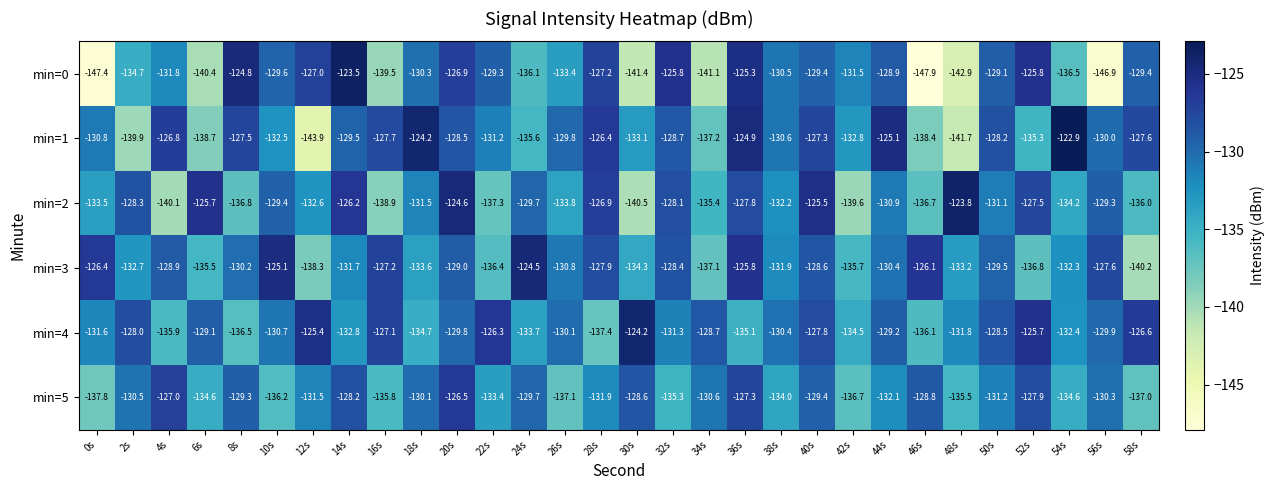

What is the difference between the second highest and second lowest values in the min=0 series?

22.5